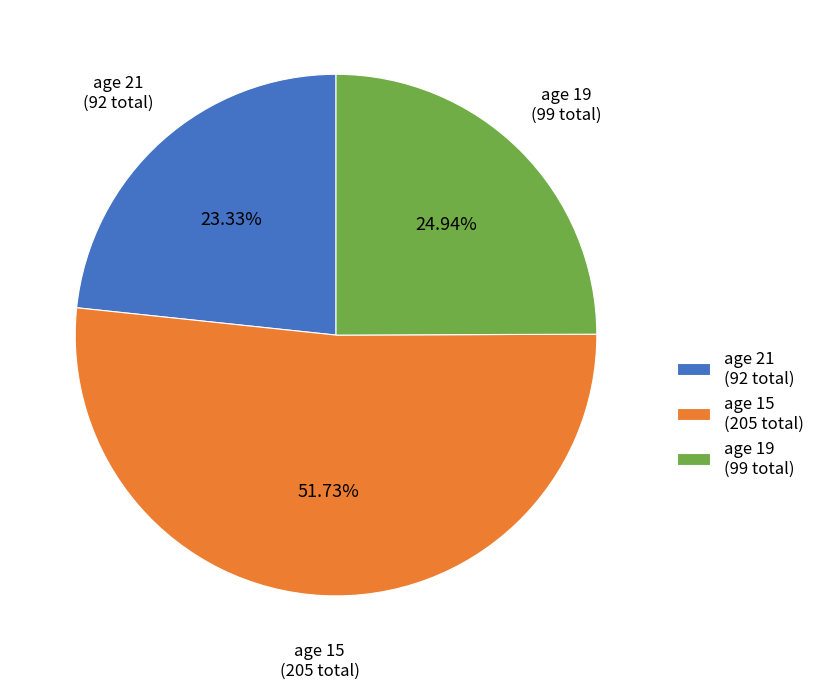

Rank the categories by value from lowest to highest.

age 21 (92 total), age 19 (99 total), age 15 (205 total)